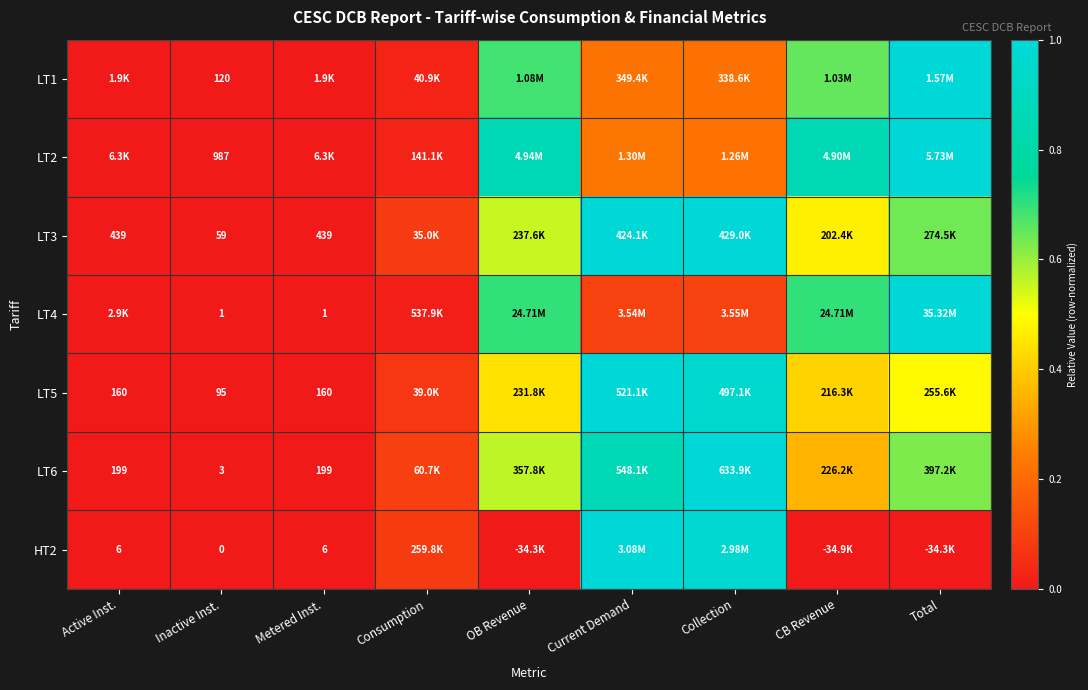

At which category is the sum across all series the highest?

Total